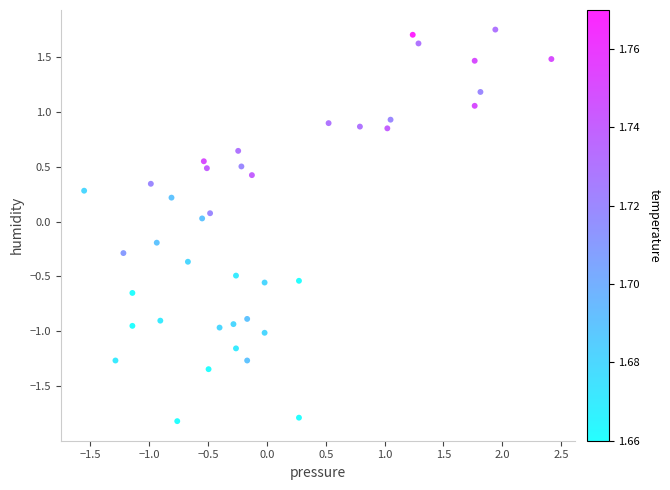

What is the range of Y values (max minus min)?

3.6